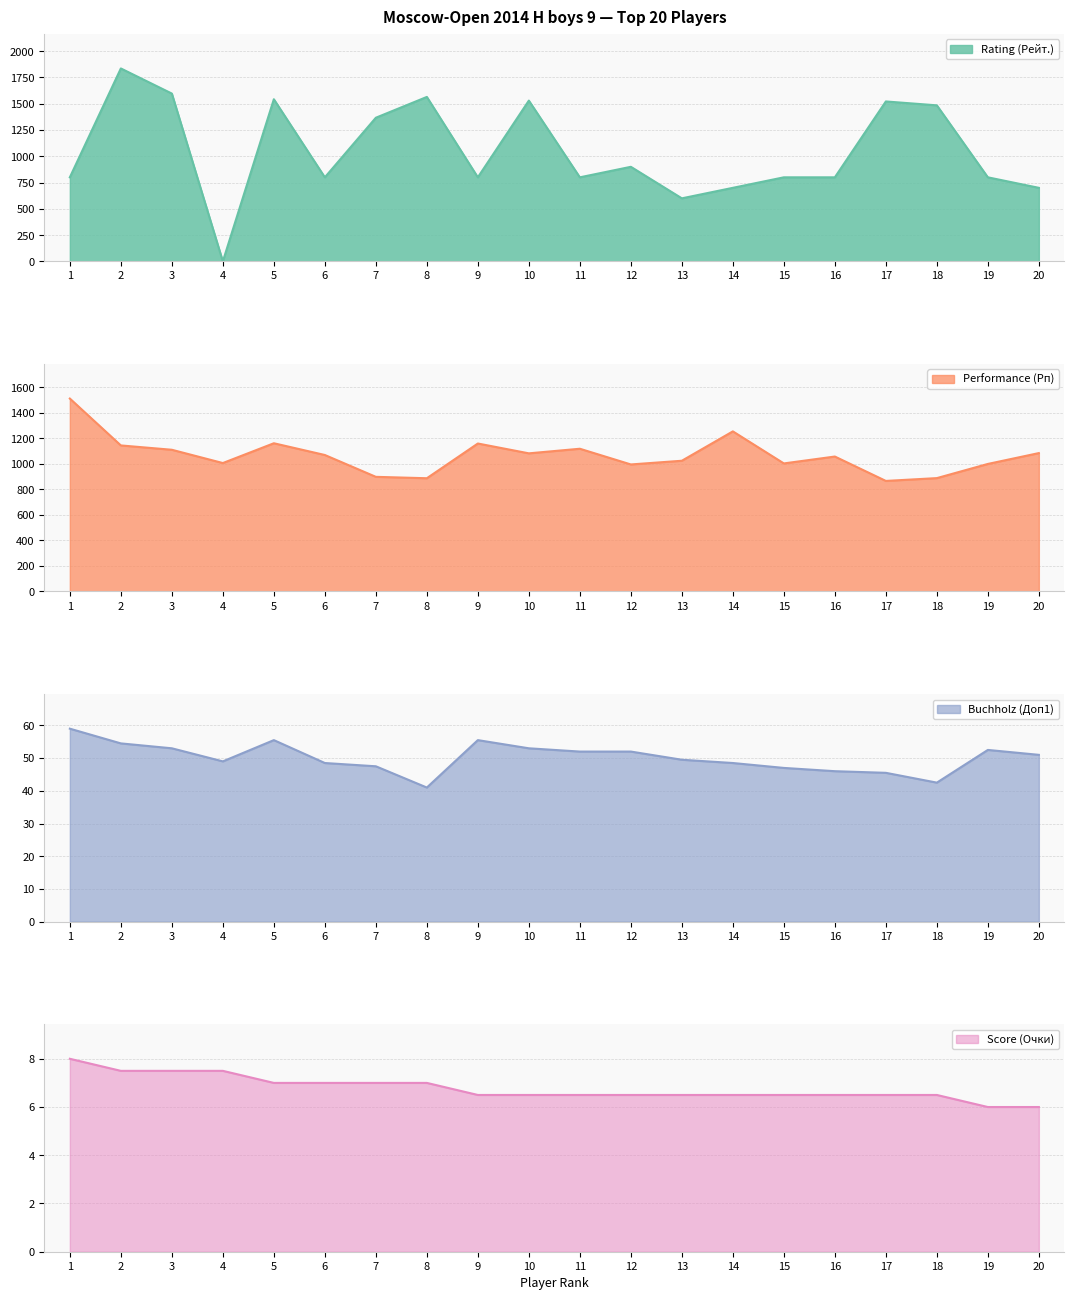

What is the total value across all series at 17?

2440.0